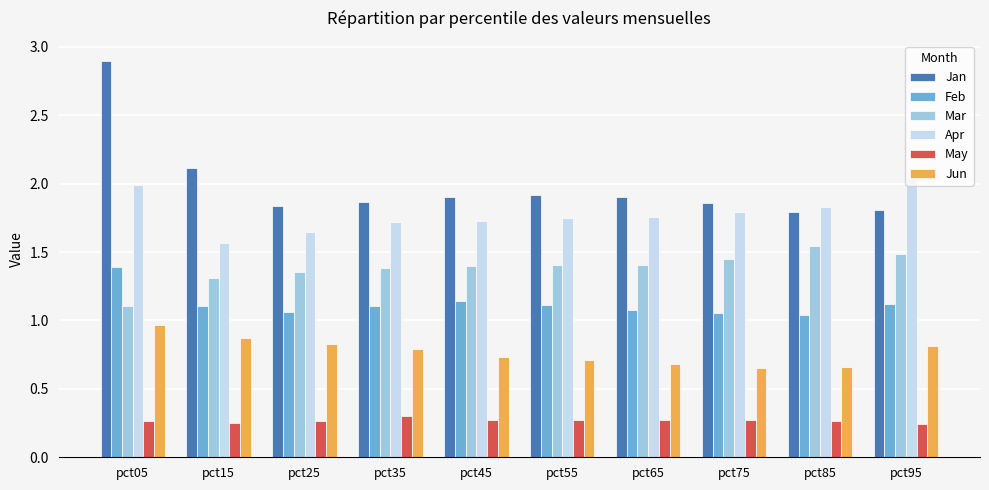

What are all the series names shown in the legend?

Jan, Feb, Mar, Apr, May, Jun